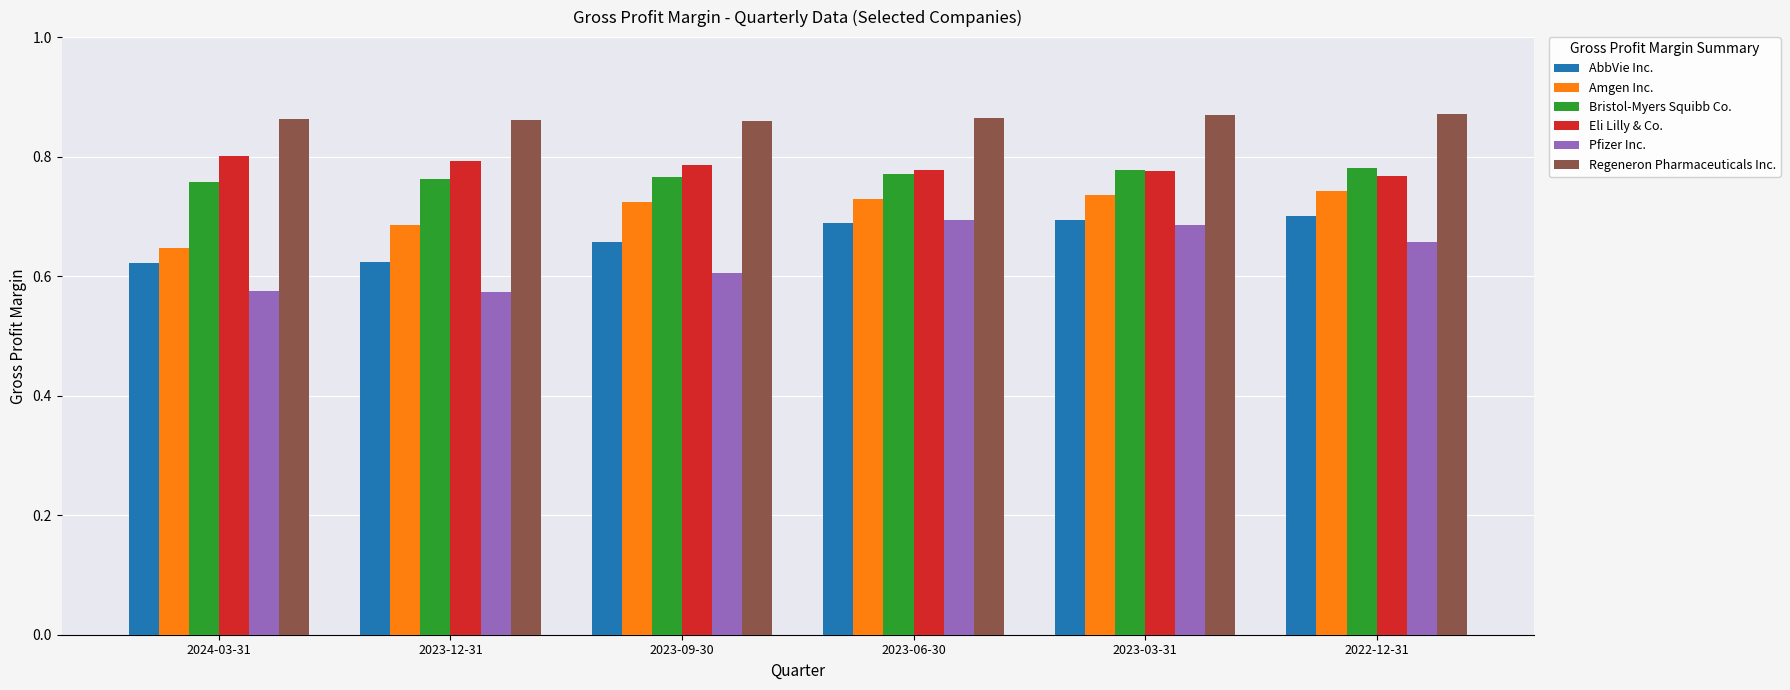

Where is Amgen Inc. nearest to the value 0?

2024-03-31